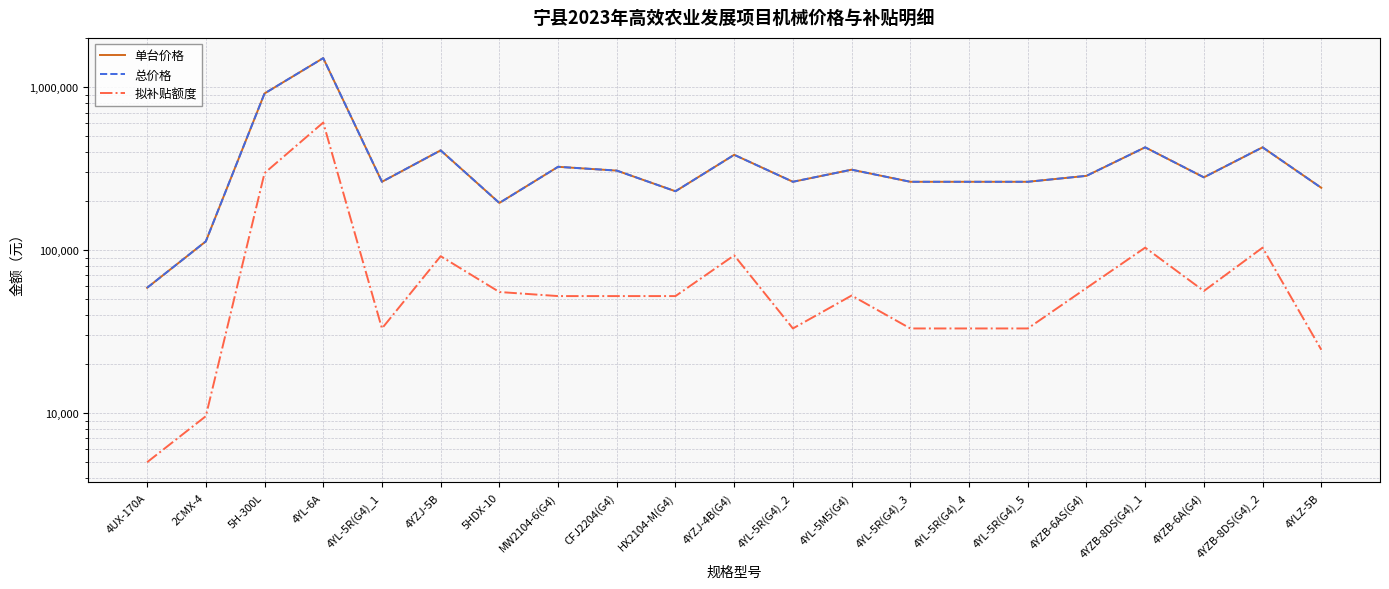

Does the chart have visible grid lines?

Yes